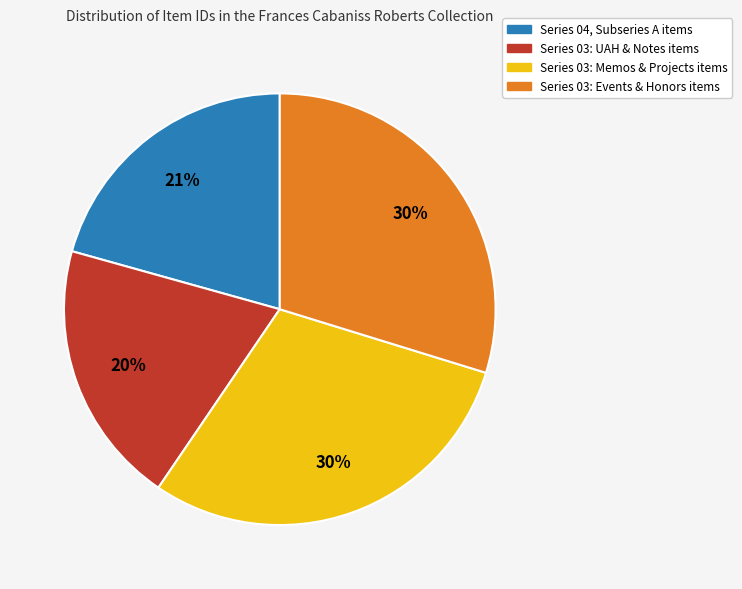

How many segments does this pie chart have?

4